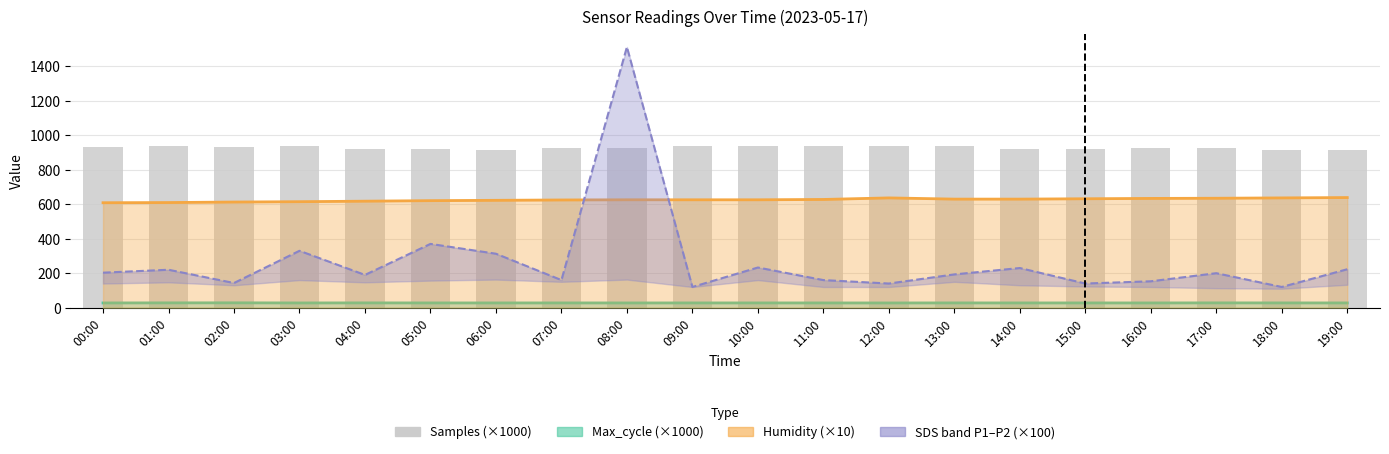

How many data points does each series have?

20